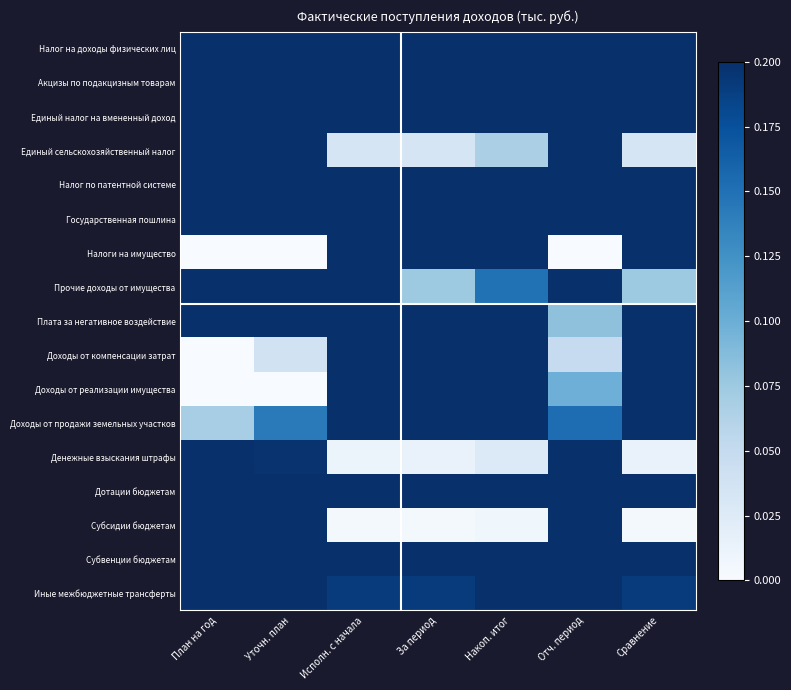

At how many categories does at least one series exceed 0?

7